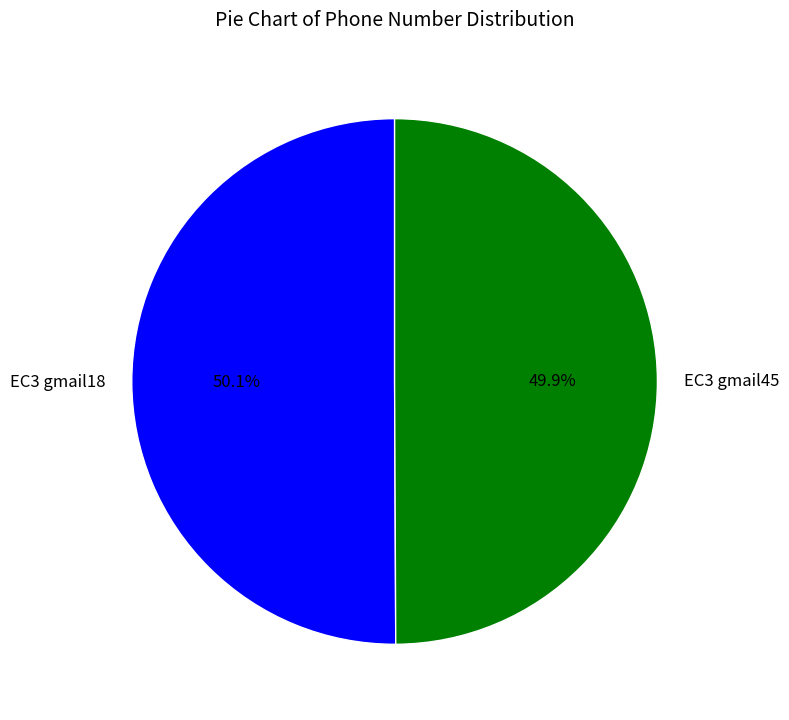

What is the ratio of the value at EC3 gmail18 to the value at EC3 gmail45?

1.0